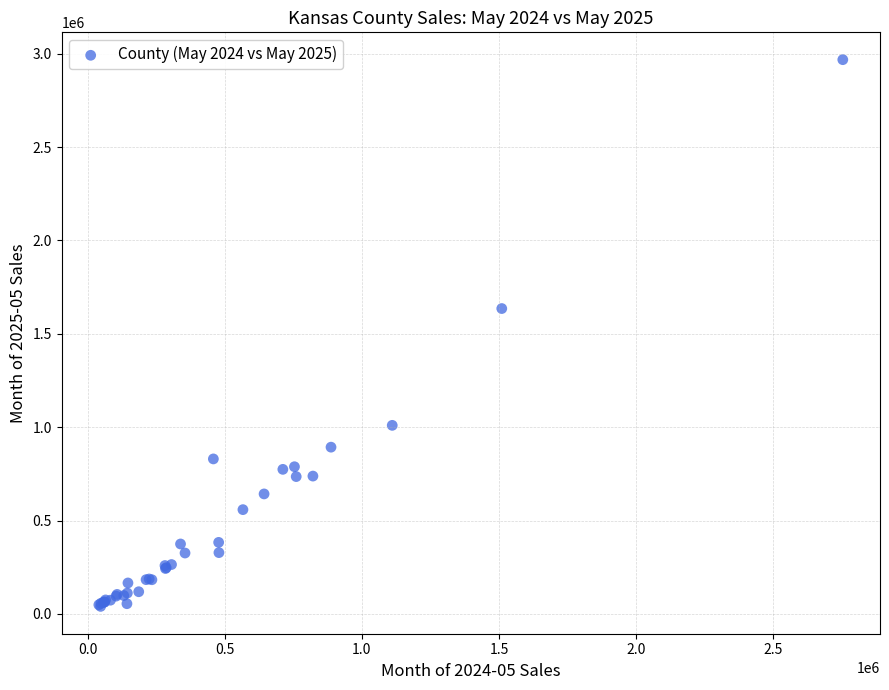

What Y value in the scatter plot is closest to 1504004?

1635117.6